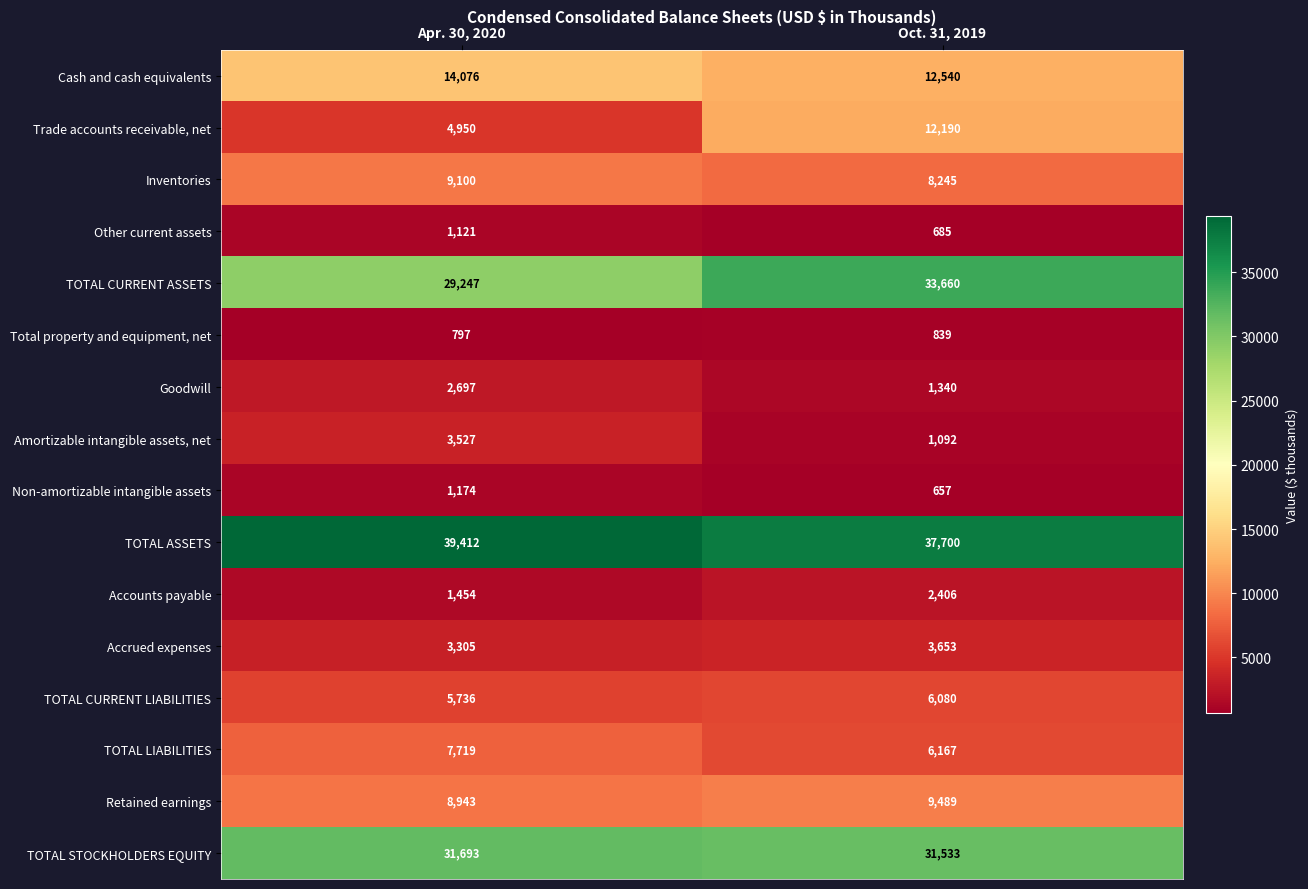

At which category does the chart reach its minimum across all series?

Oct. 31, 2019